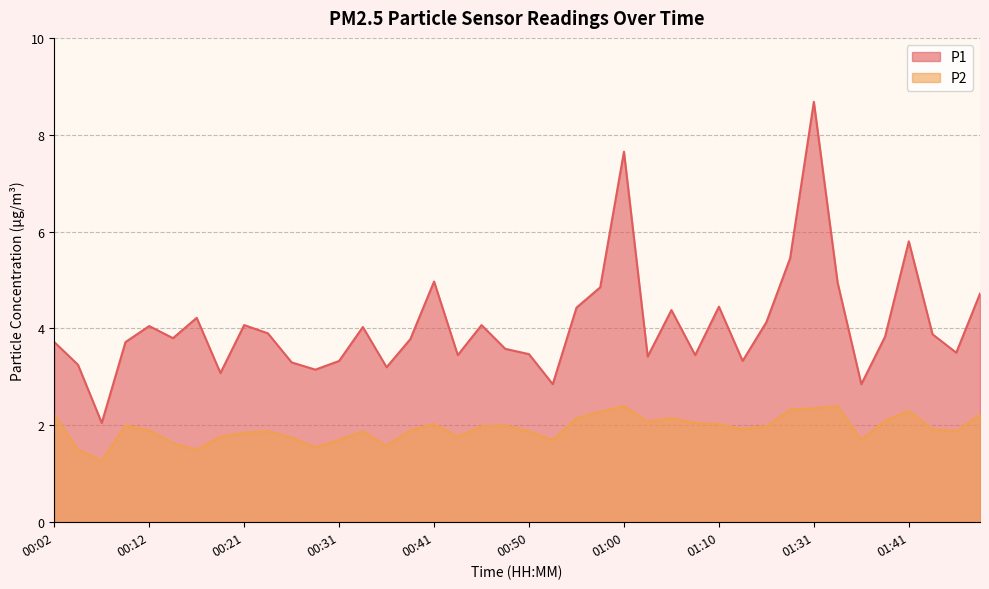

How many lines are shown in the chart?

2